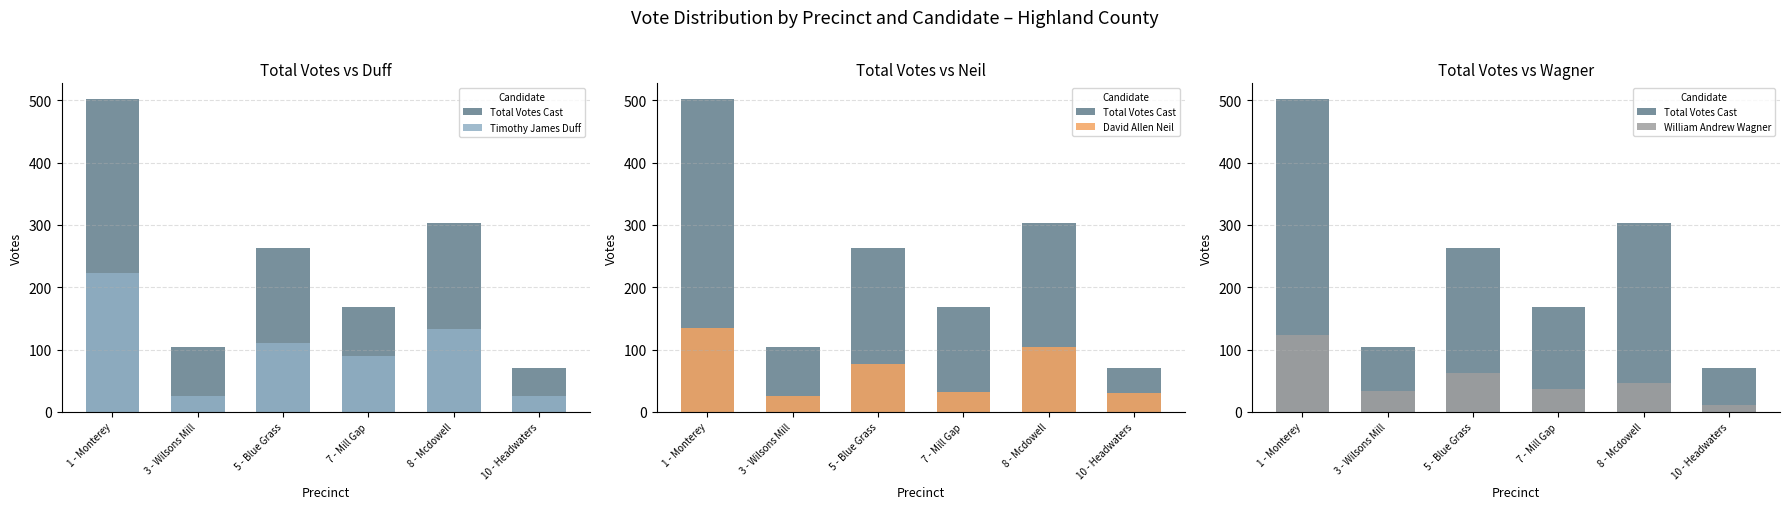

Reading right to left, what are all the values shown in this chart?

Total Votes Cast: 71	303	168	263	104	502
Timothy James Duff: 26	133	90	111	25	223
David Allen Neil: 31	104	32	77	25	135
William Andrew Wagner: 11	47	37	63	33	124